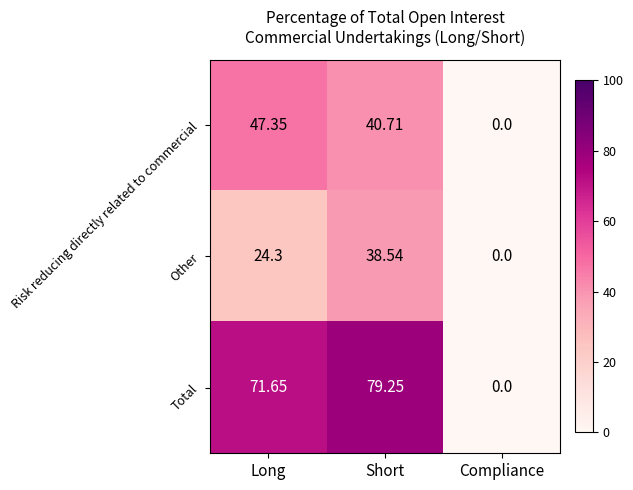

Which category has the highest value in the Risk reducing directly related to commercial series?

Long